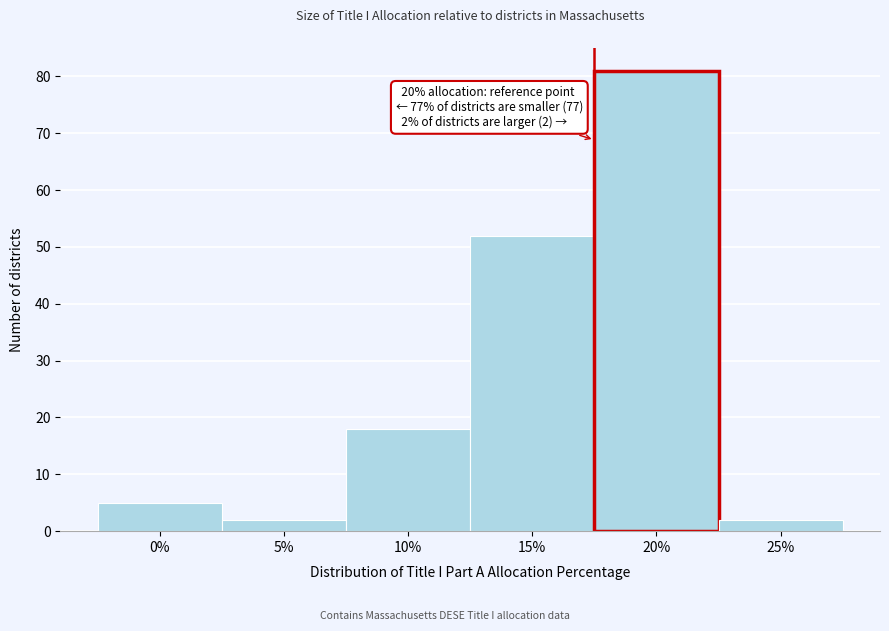

Reading left to right, what are all the values shown in this chart?

0%=5	5%=2	10%=18	15%=52	20%=81	25%=2